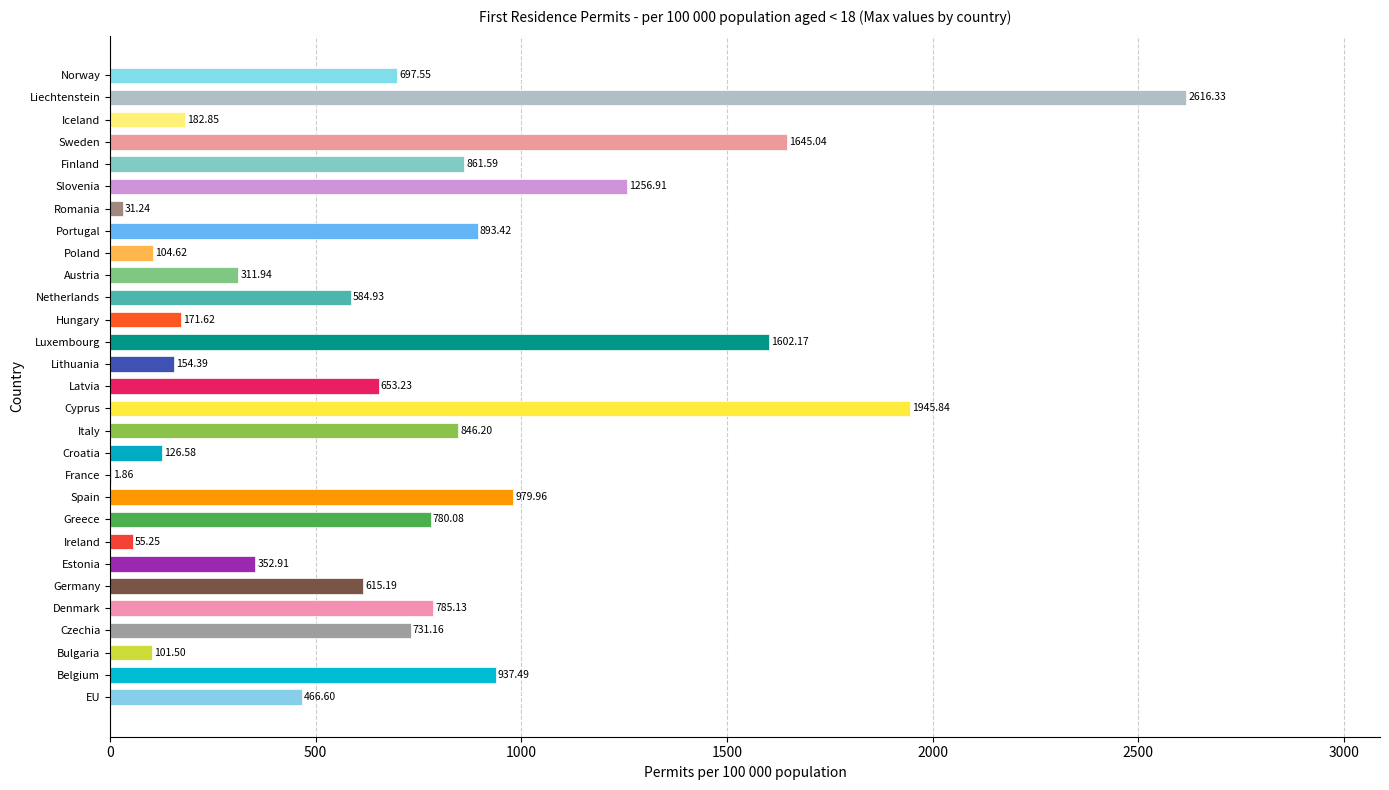

What is the sum of all values?

20493.6